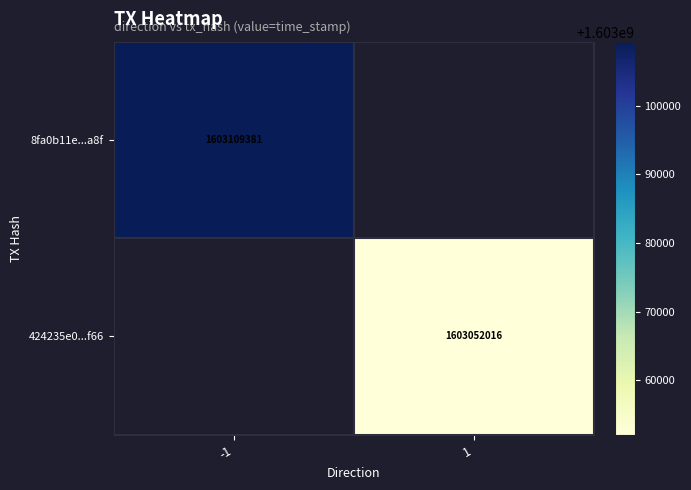

Is the value of 8fa0b11e...a8f at -1 greater than the value of 424235e0...f66 at 1?

Yes